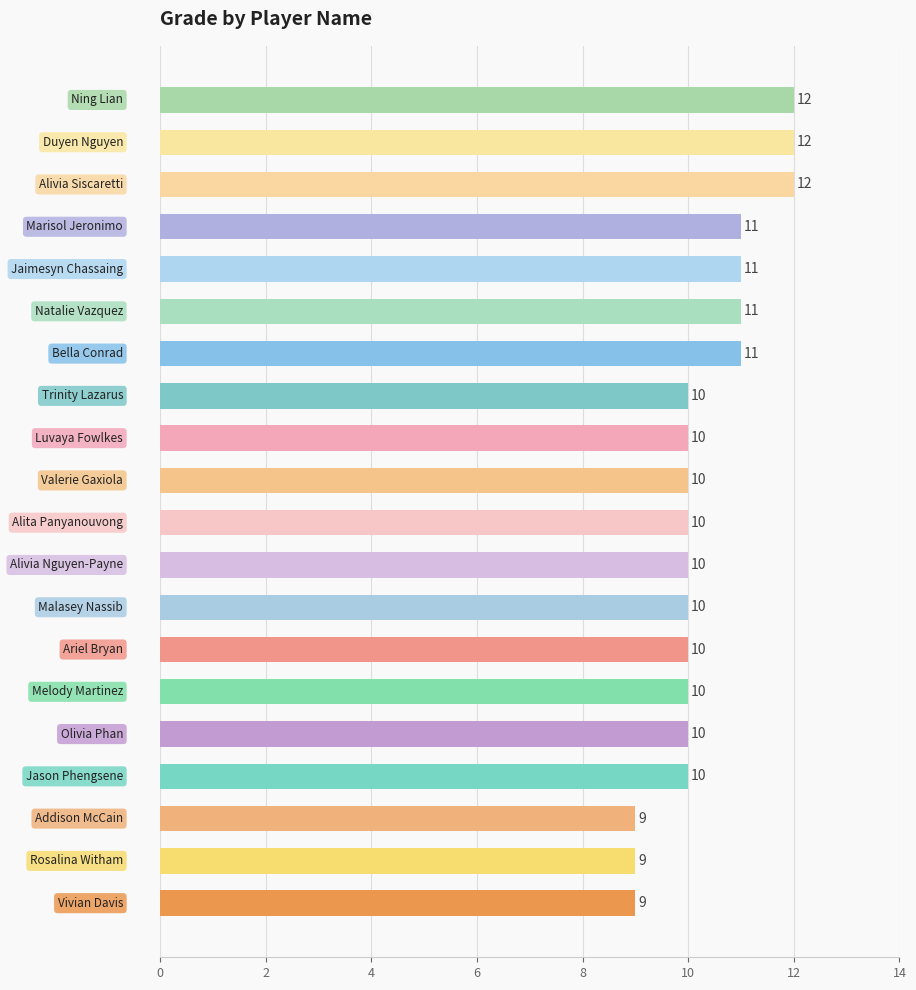

What is the sum of all values?

207